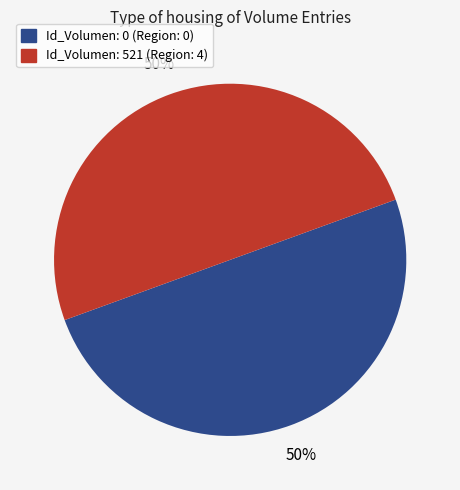

True or false: Id_Volumen: 0 accounts for 50% of the total.

True